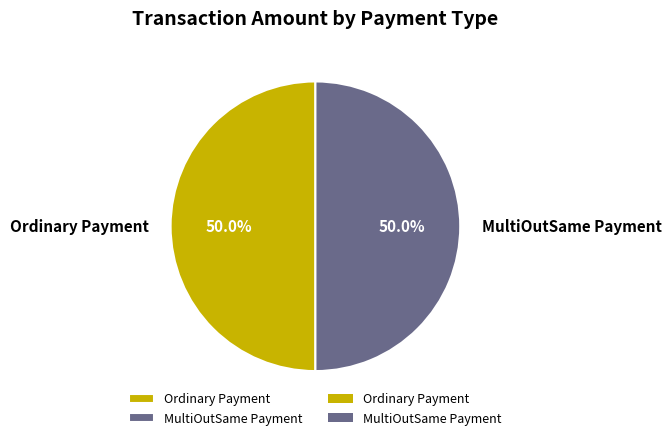

Approximately how many times larger is the value at Ordinary Payment compared to MultiOutSame Payment?

1.0